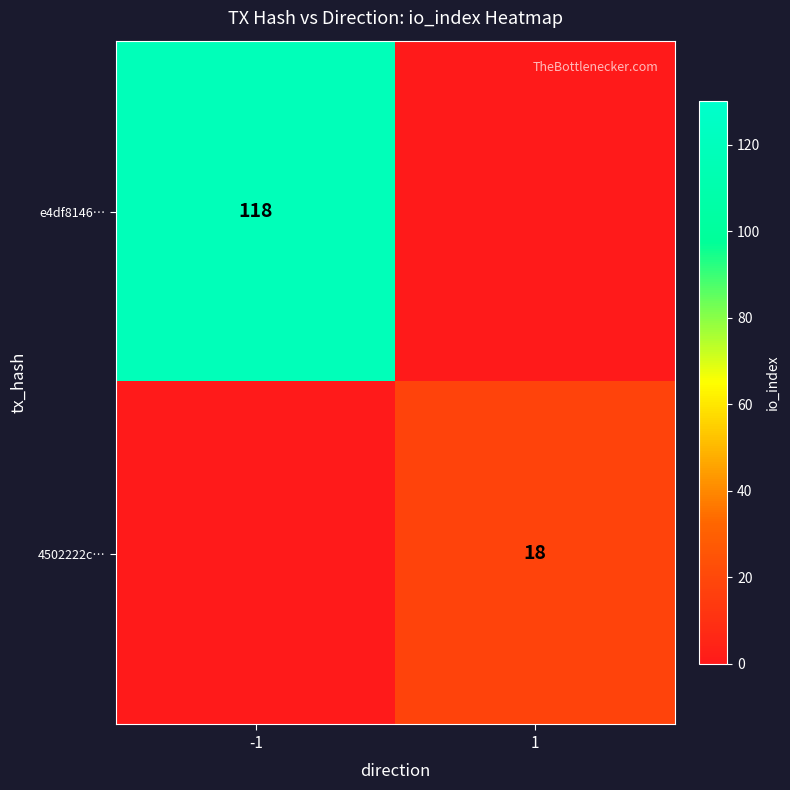

Is it true that e4df8146… equals 51 at -1?

False